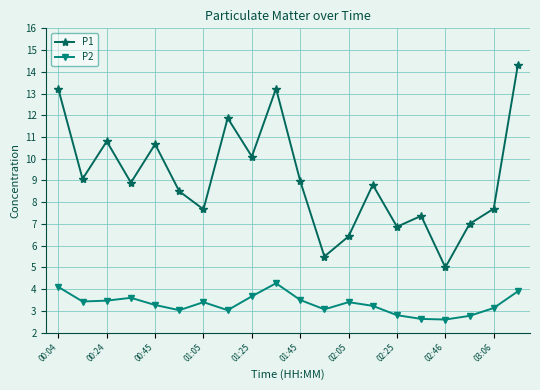

True or false: P1 and P2 intersect in this chart.

False